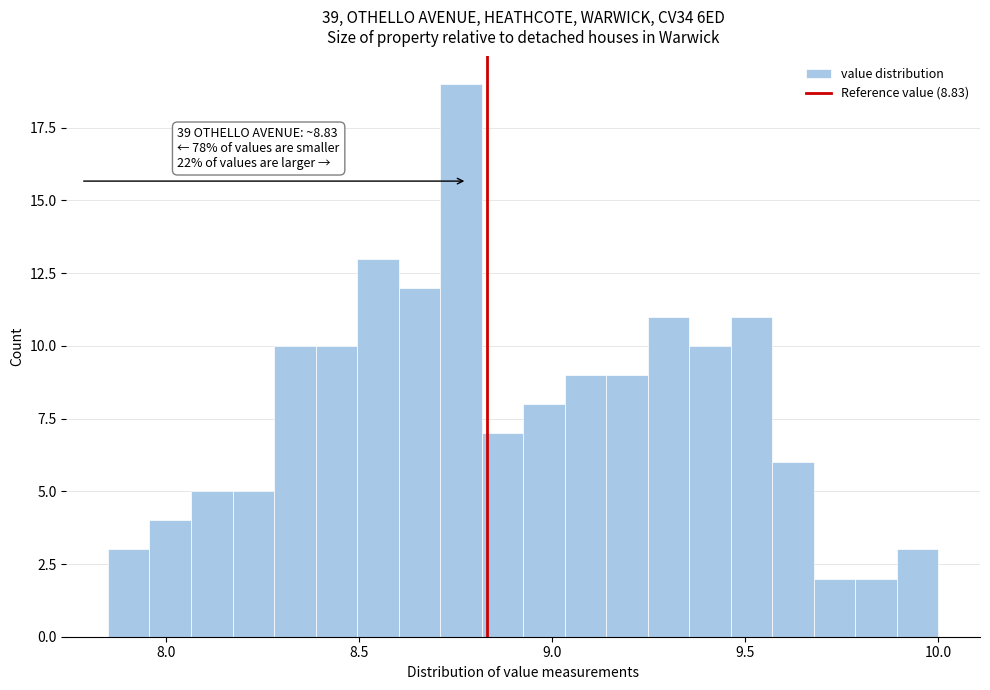

Around what value on the x-axis is the tallest bar? Give the approximate position of its centre, as read against the axis.

8.75